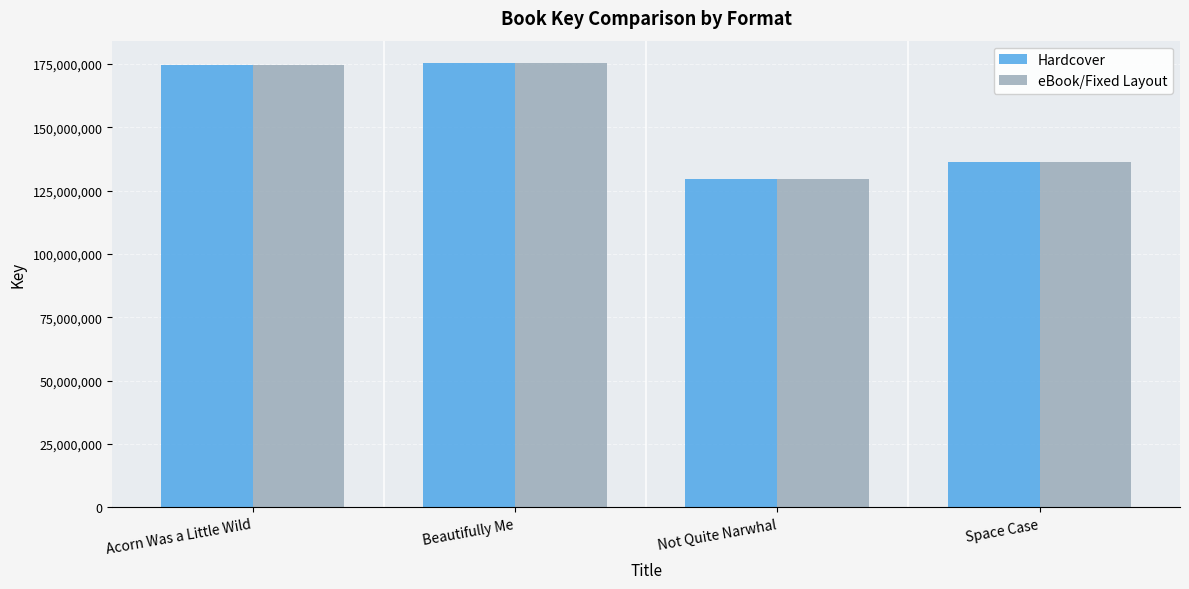

What is the average value of the Hardcover series?

153926016